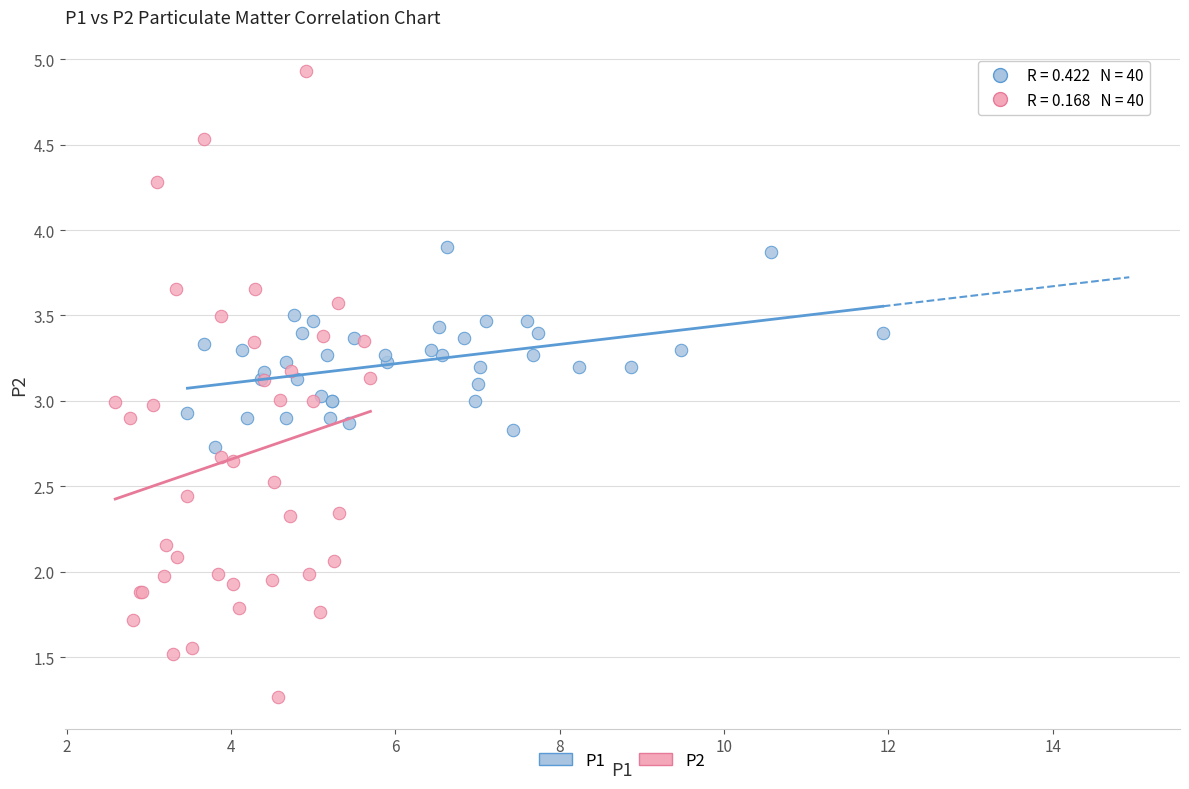

Which series has the largest Y range (max minus min)?

P2